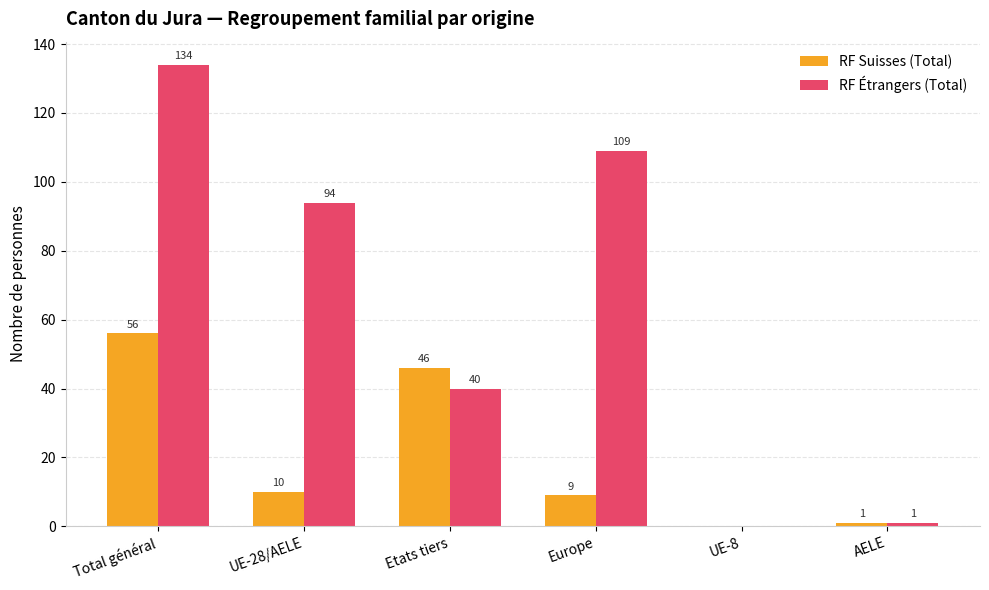

Reading left to right, what are all the values shown in this chart?

RF Suisses (Total): 56	10	46	9	0	1
RF Étrangers (Total): 134	94	40	109	0	1